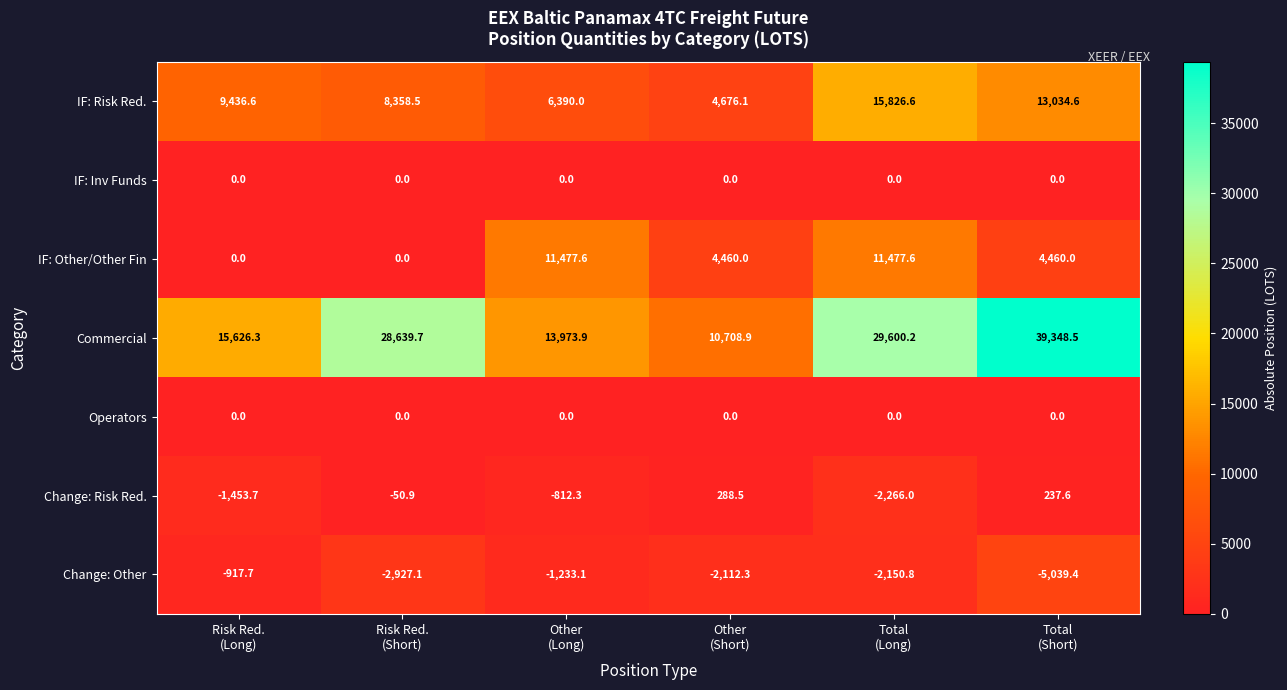

What is the sum of all IF: Risk Red. values?

57722.4